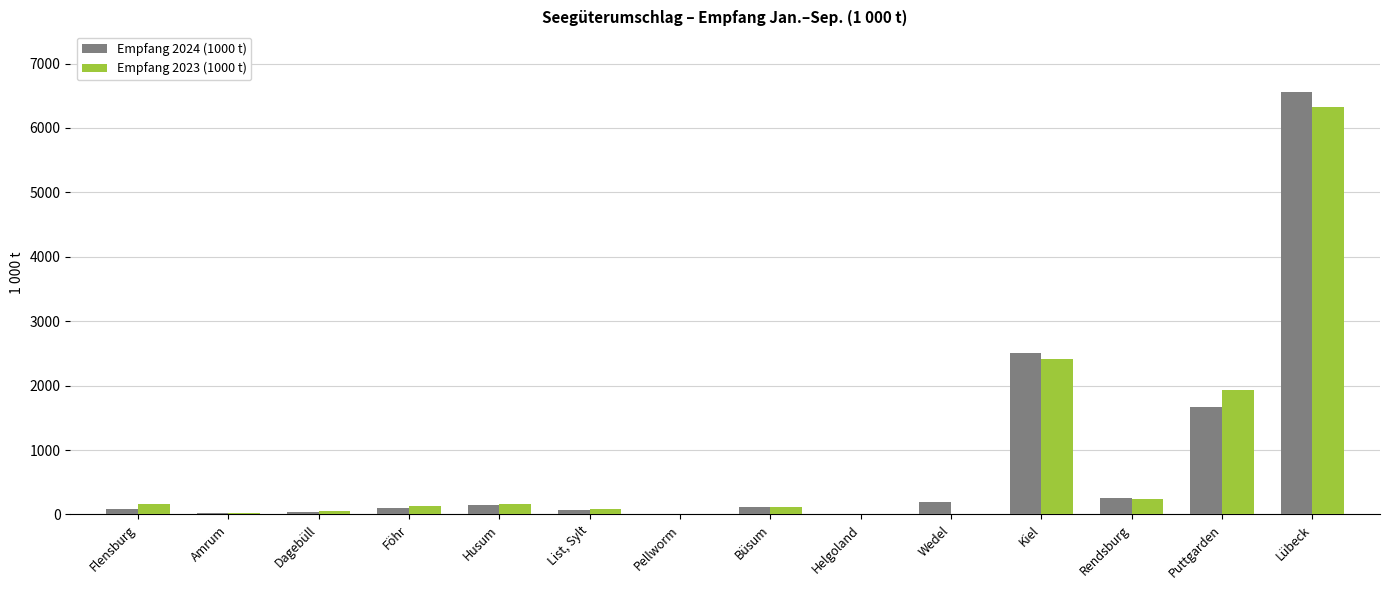

Are the bars horizontal?

No